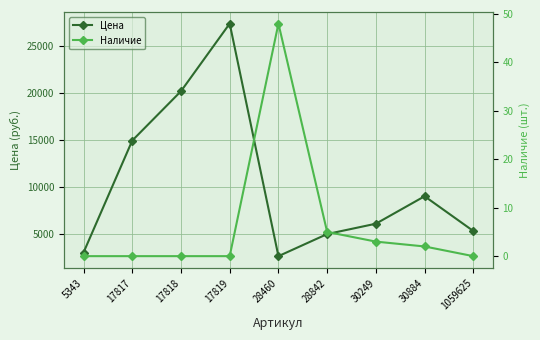

Is the value of Наличие at 5343 greater than the value of Цена at 30249?

No